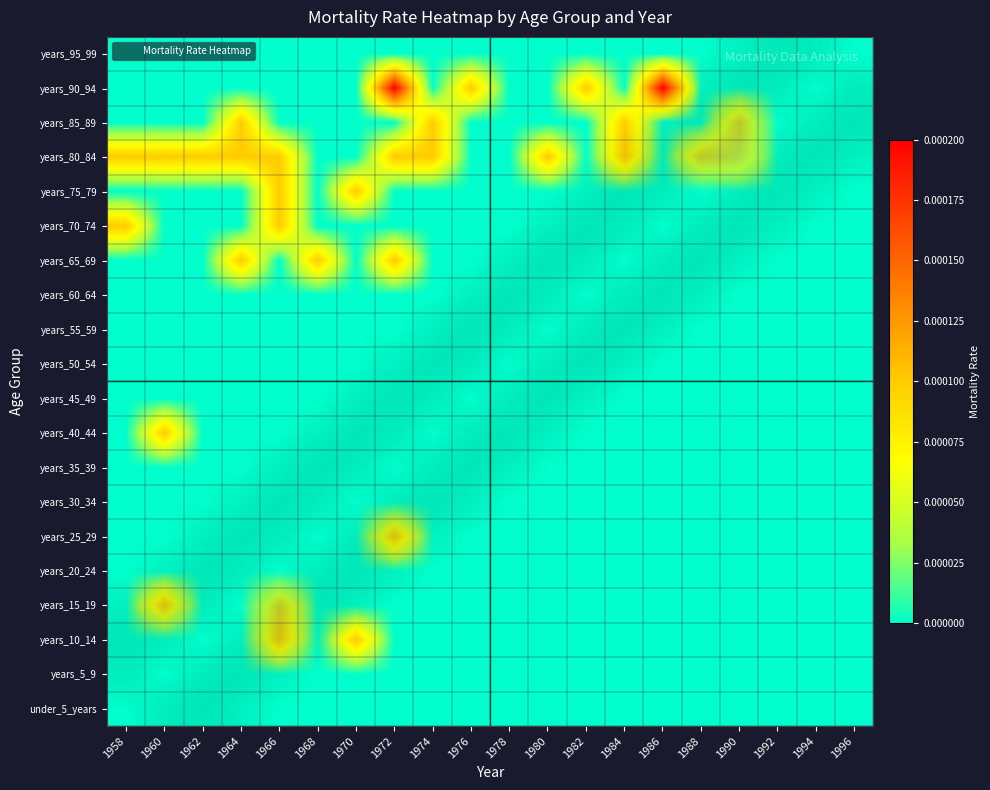

Is the value of years_45_49 at 1978 greater than the value of years_55_59 at 1974?

Yes